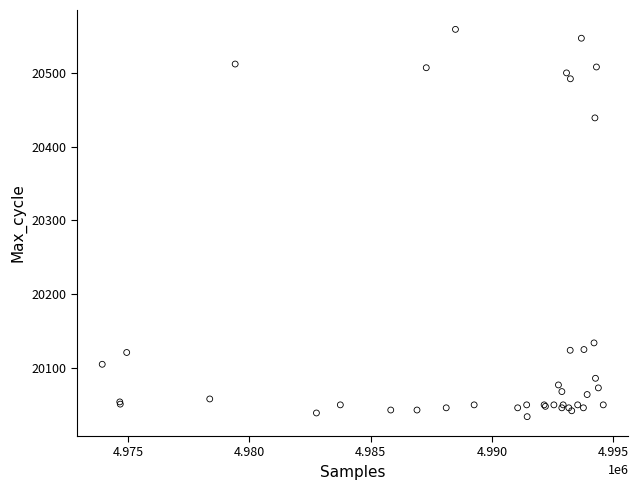

What Y value in the scatter plot is closest to 20296?

20439